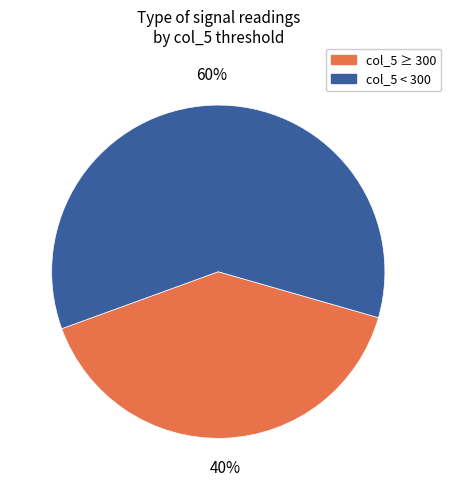

Is there a majority slice in this chart?

Yes